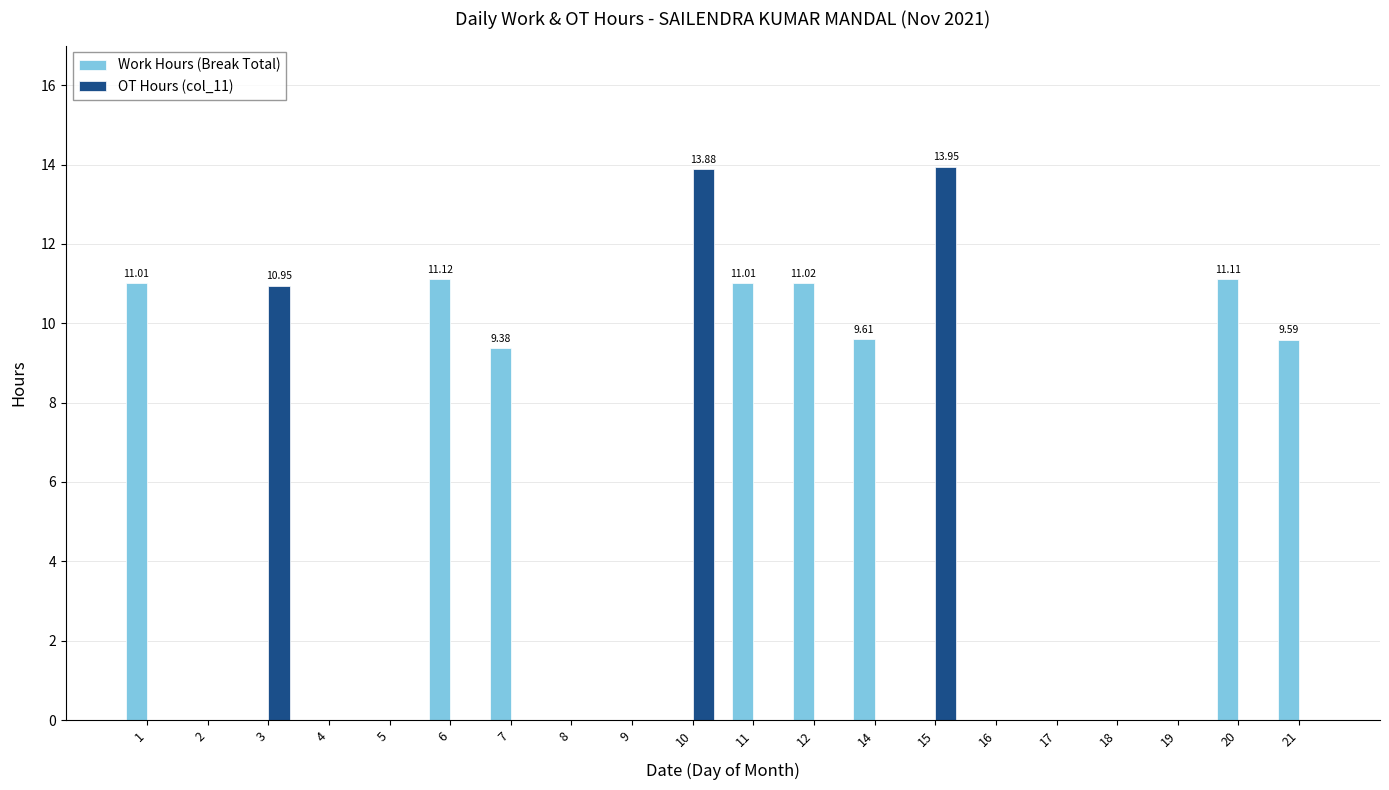

What is the total value across all series at 6?

11.1